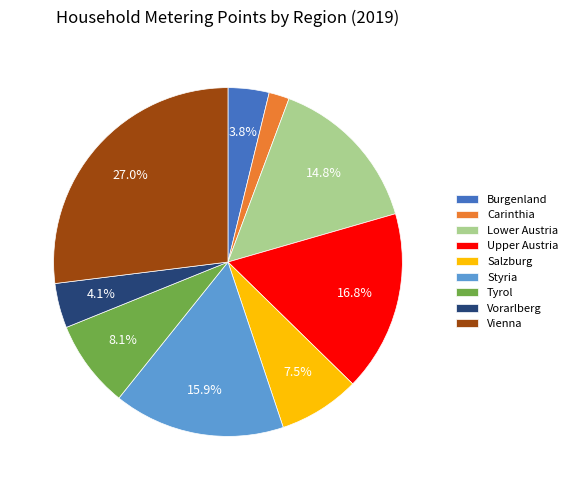

Which has a higher value, Upper Austria or Vorarlberg?

Upper Austria